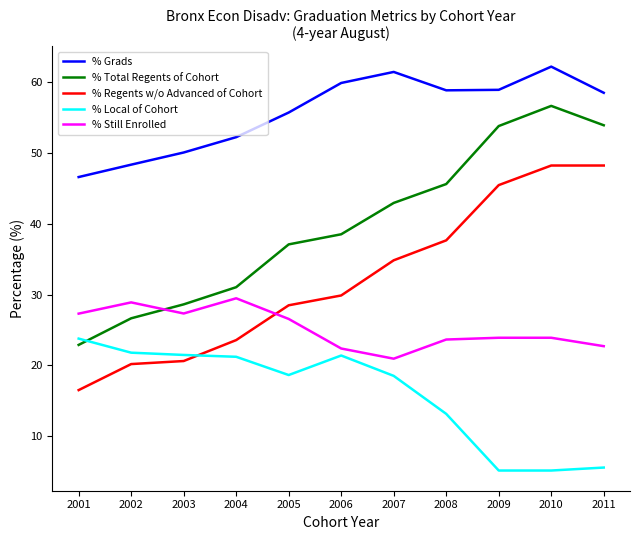

What is the difference between the maximum and minimum values in the % Still Enrolled series?

8.5